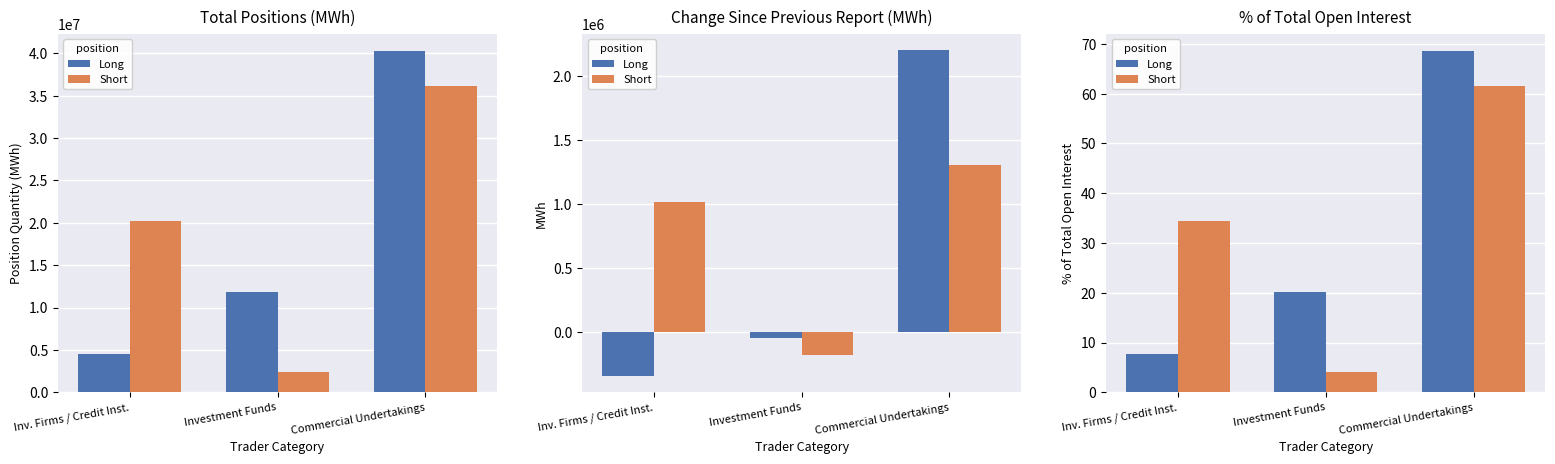

What is the average value of the Short series?

33.3